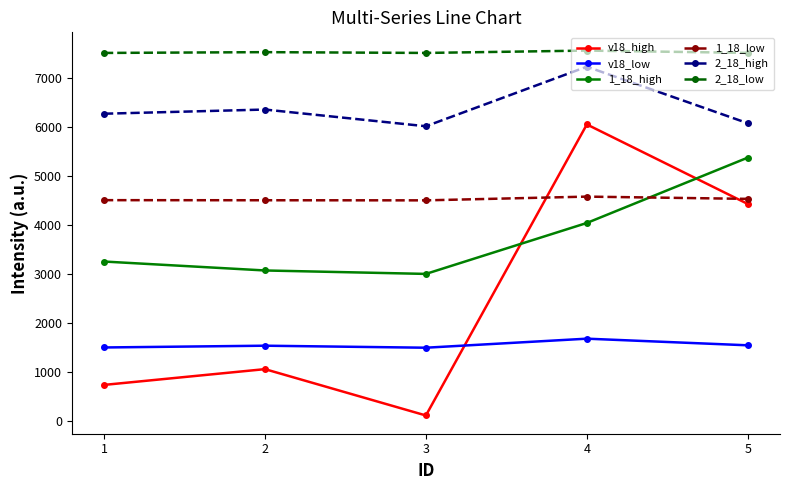

Which series ends up on top after the final intersection of v18_high and 1_18_high?

1_18_high